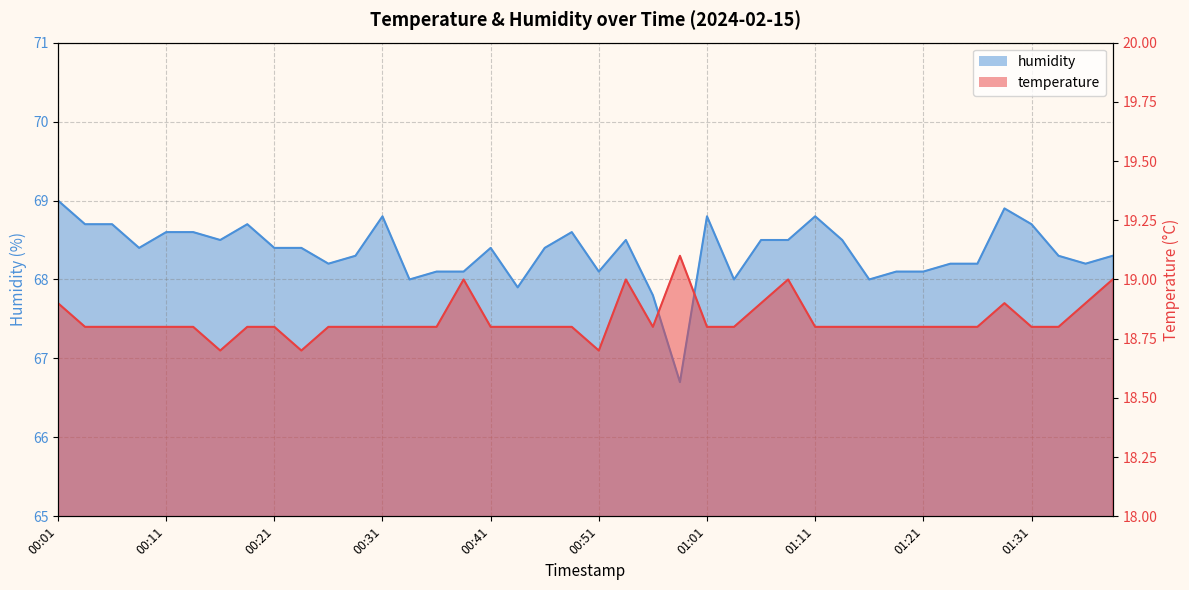

What position from the left is 00:14?

6